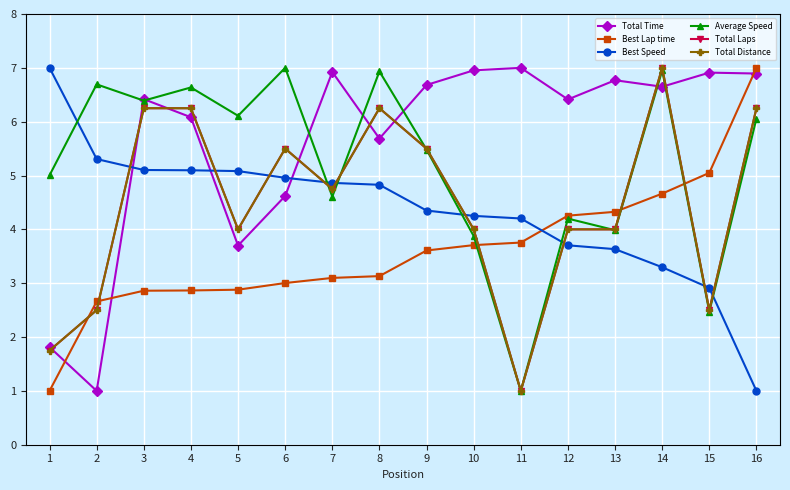

Which label corresponds to the smallest value in the chart?

2